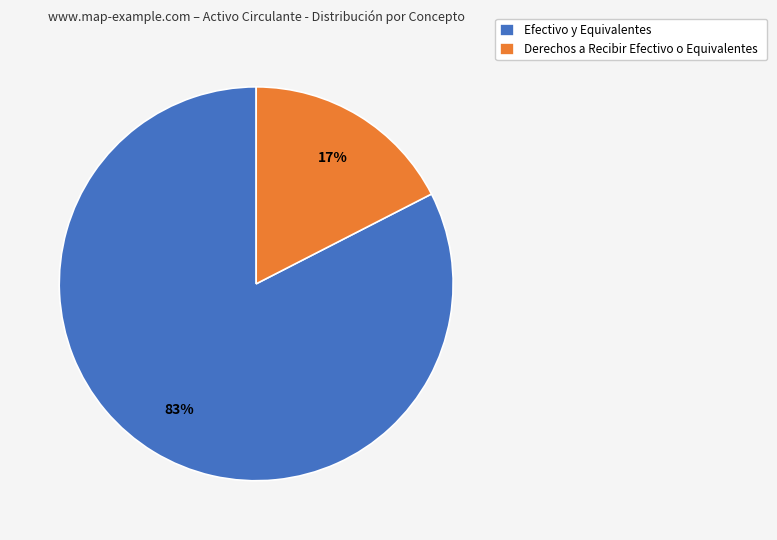

Is the sum of Efectivo y Equivalentes and Derechos a Recibir Efectivo o Equivalentes greater than half?

Yes